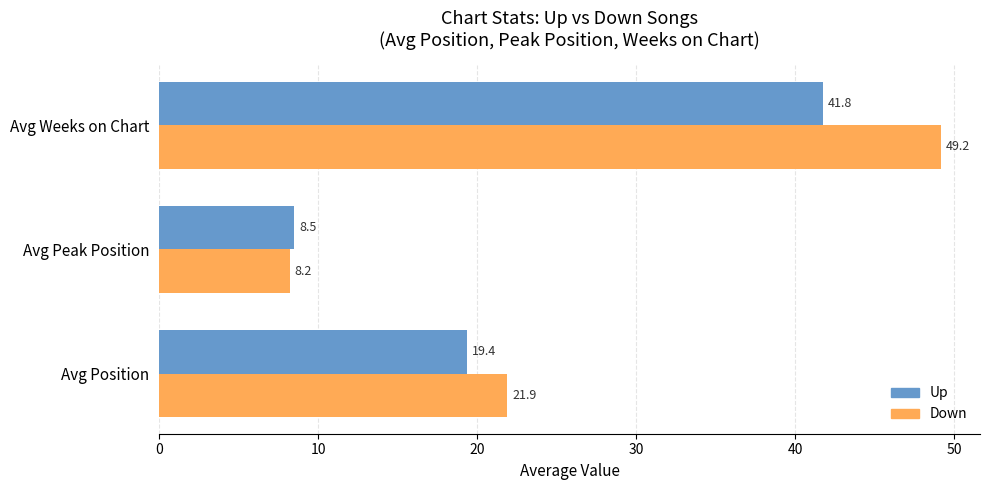

What is the difference between the Up values at Avg Peak Position and Avg Position?

10.9